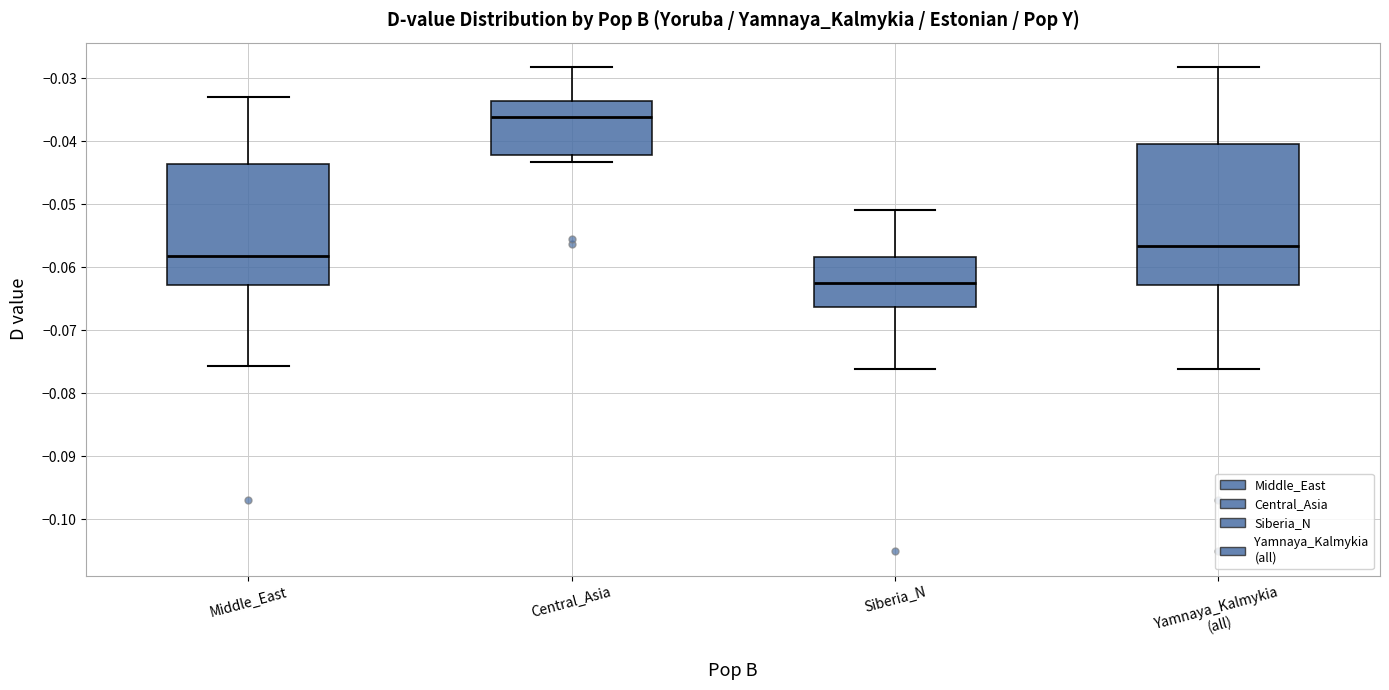

Where does the lower whisker of the box for Siberia_N end on the y-axis? The values are not printed on the chart, so give them approximately, as read against the axis.

-0.076